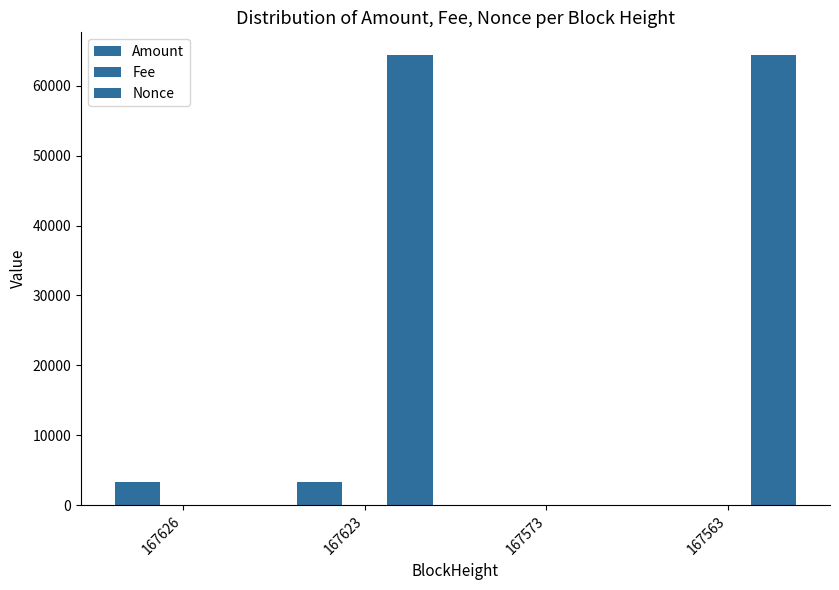

Which series has the largest total across all categories?

Nonce